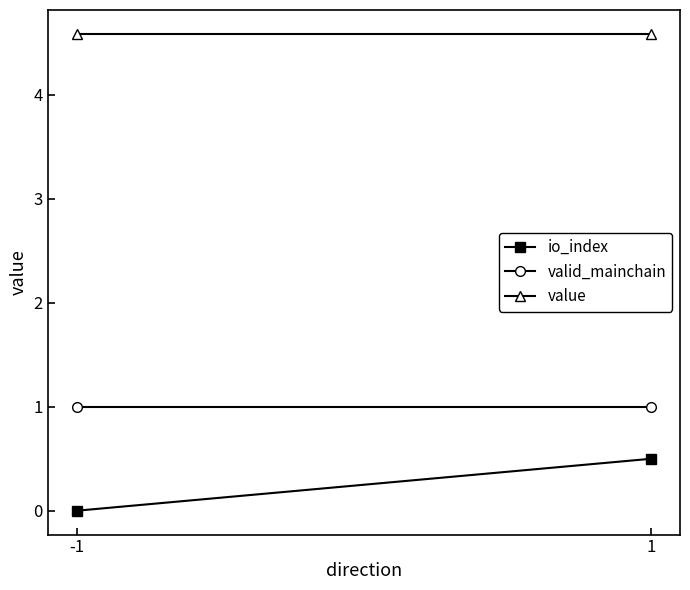

Which category has the highest value in the io_index series?

1